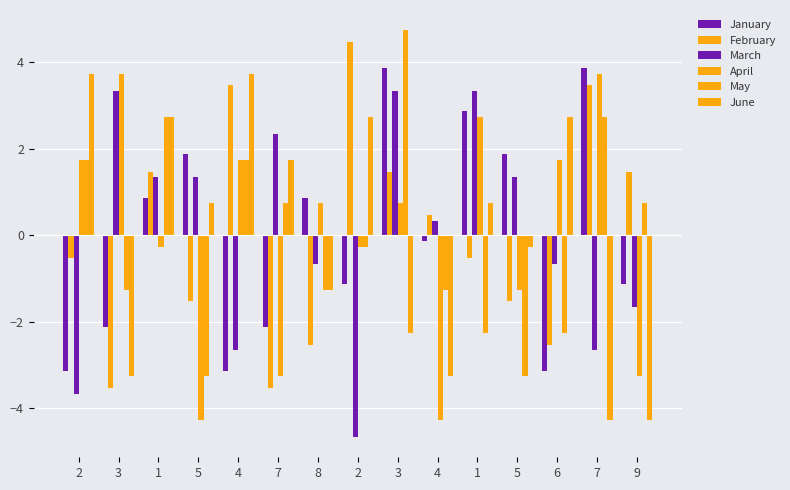

Rank the series at 5 from highest to lowest value.

January, March, June, February, May, April